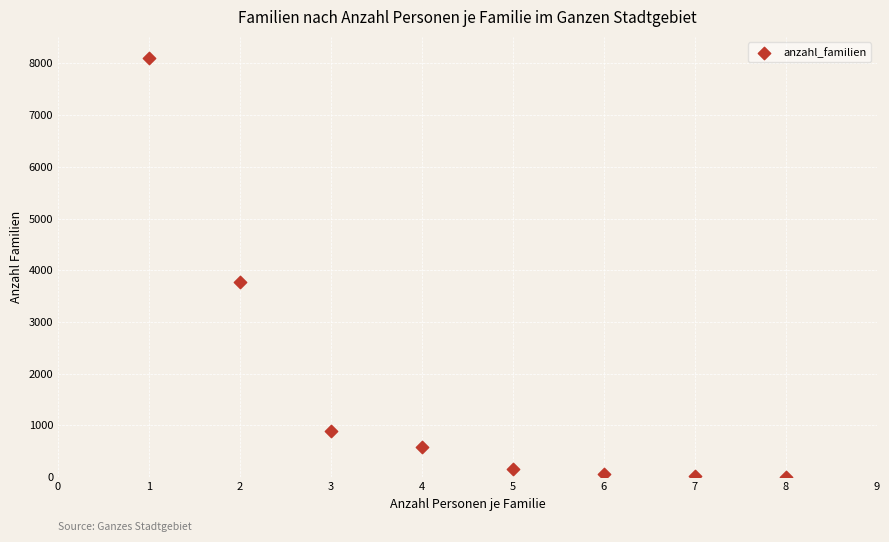

What is the range of X values (max minus min)?

7